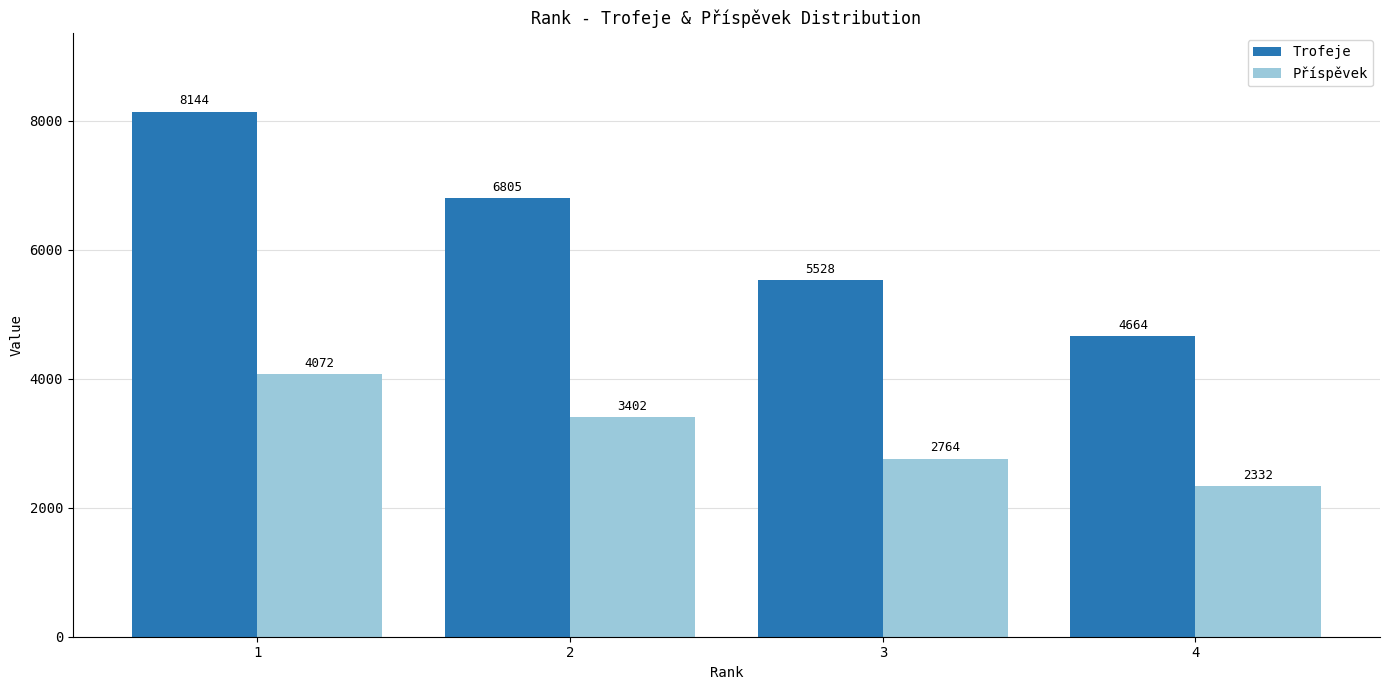

How many data points in Trofeje are less than 6805?

2